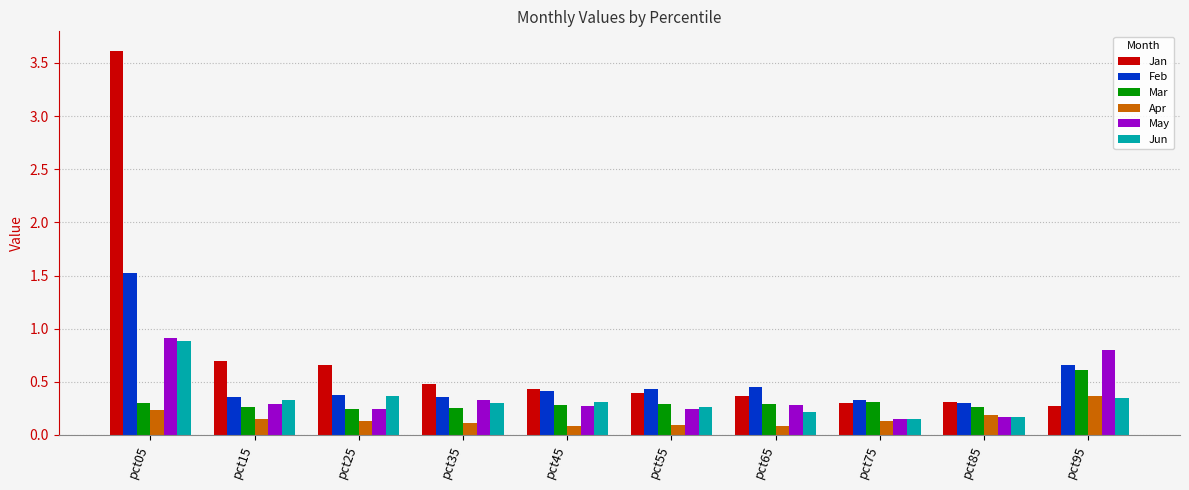

What is the maximum value shown in the chart?

3.6